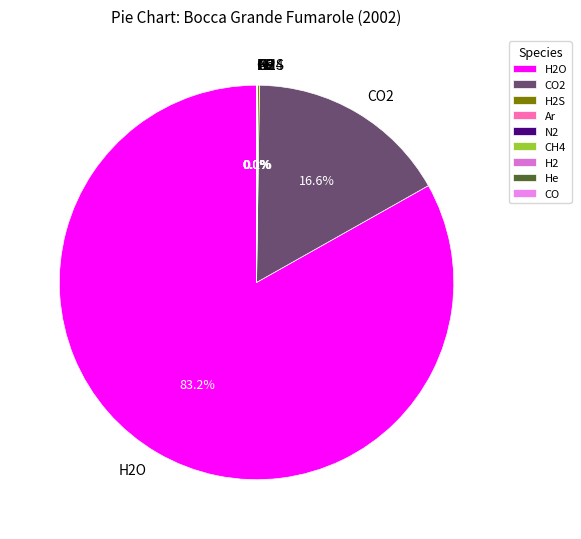

Is H2O the majority of the pie?

Yes